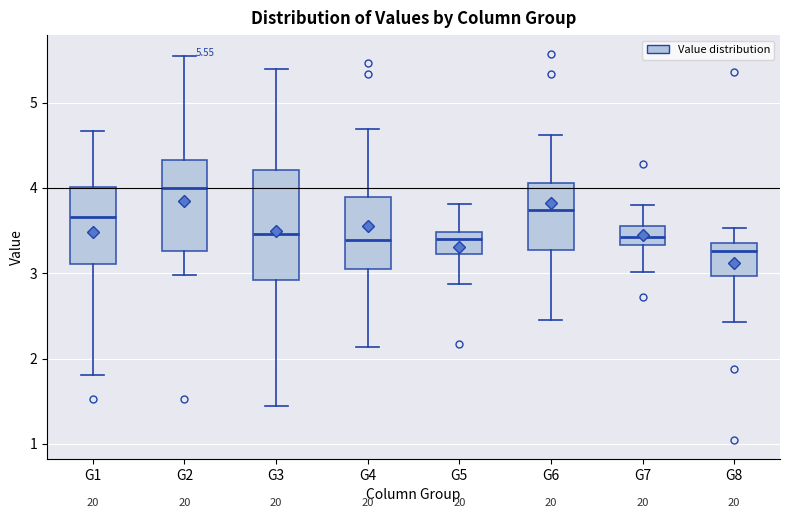

Comparing the boxes themselves (not the whiskers), which one is the tallest?

G3